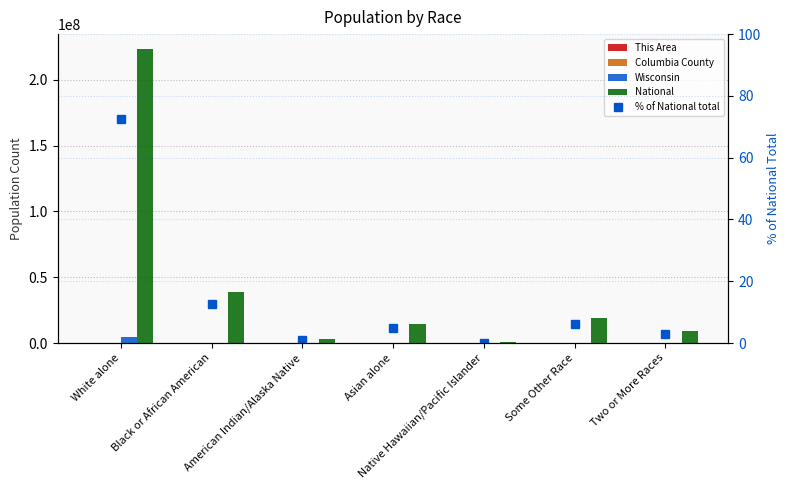

Which series changed the most between American Indian/Alaska Native and Some Other Race?

National